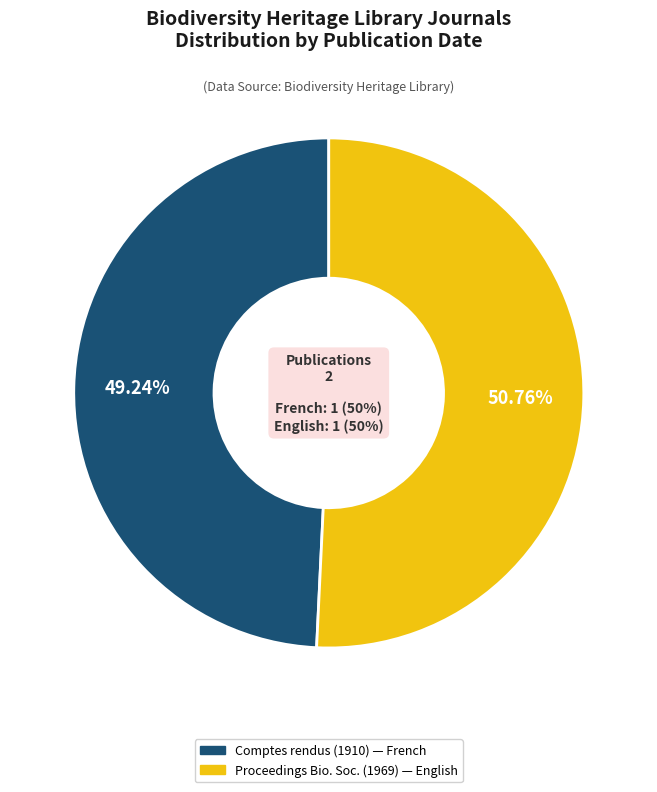

To the nearest percent, what is the difference between the Proceedings of the Biological Society (1969) and Comptes rendus hebdomadaires (1910) slice percentages?

2%